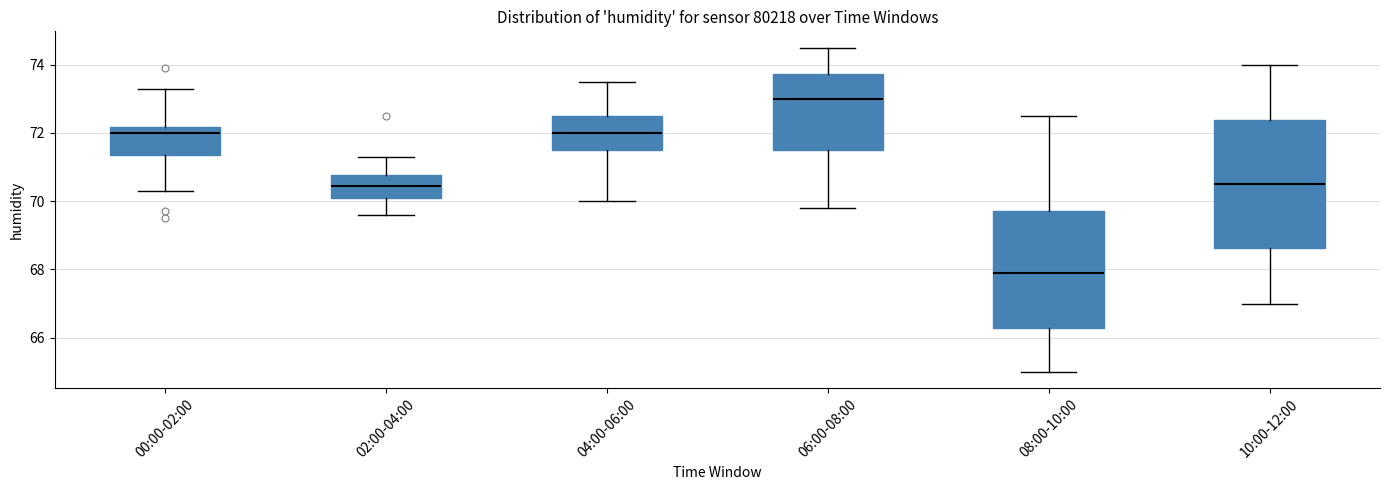

Which box's median line is the highest?

06:00-08:00